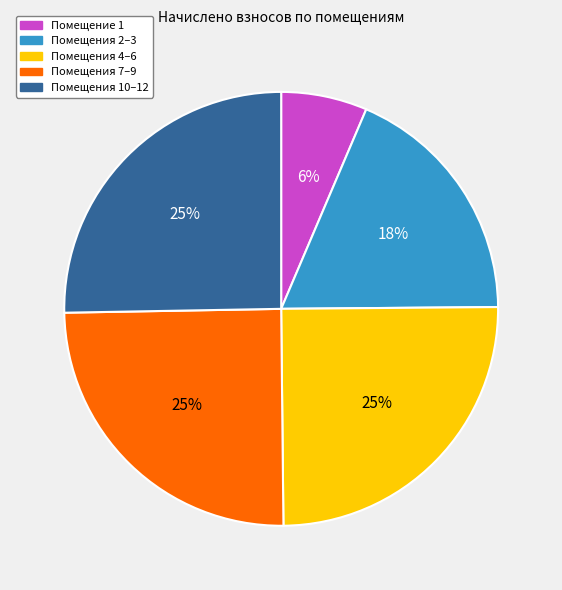

Is there a majority slice in this chart?

No